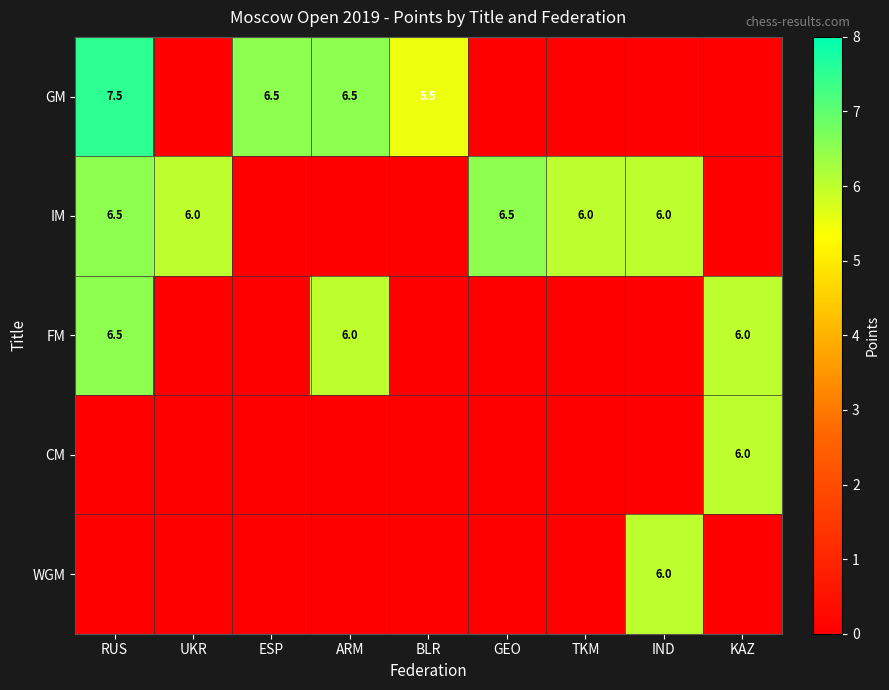

Is it true that IM equals 6.5 at RUS?

True